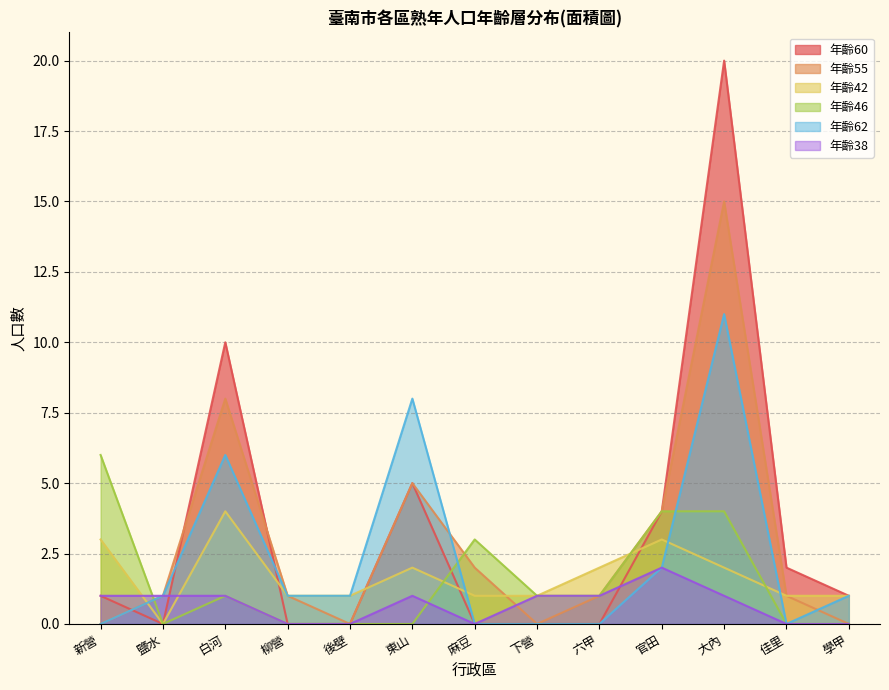

Which series changed the most between 柳營 and 大內?

年齡60